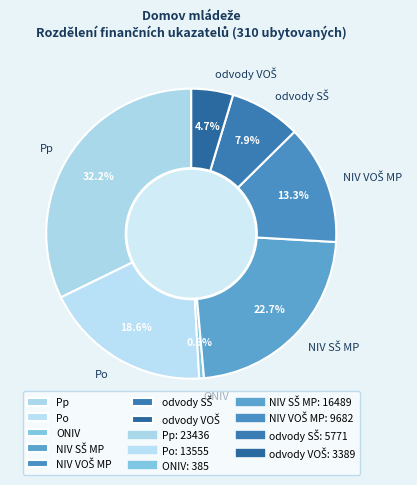

Is Pp the majority of the pie?

No